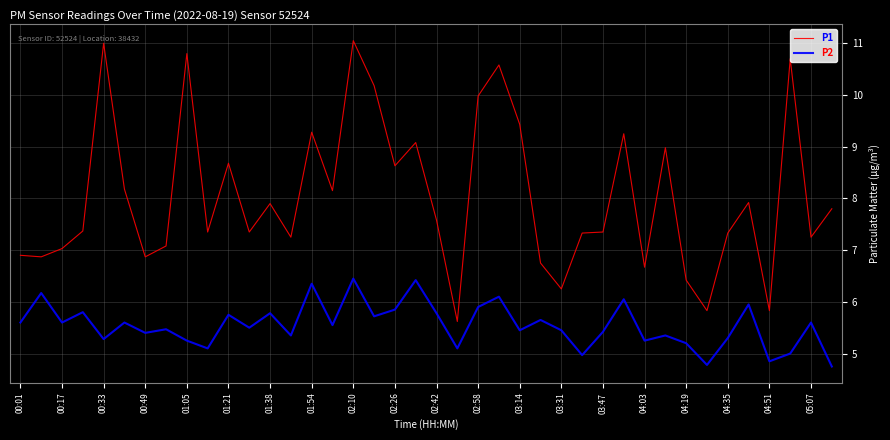

True or false: P2 and P1 cross at least once.

False